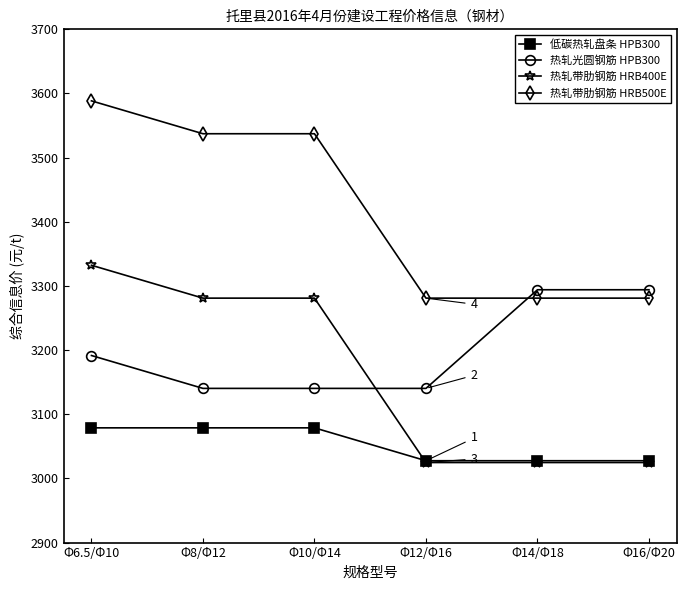

Is the value of 热轧带肋钢筋 HRB500E at Φ10/Φ14 greater than the value of 热轧带肋钢筋 HRB400E at Φ8/Φ12?

Yes